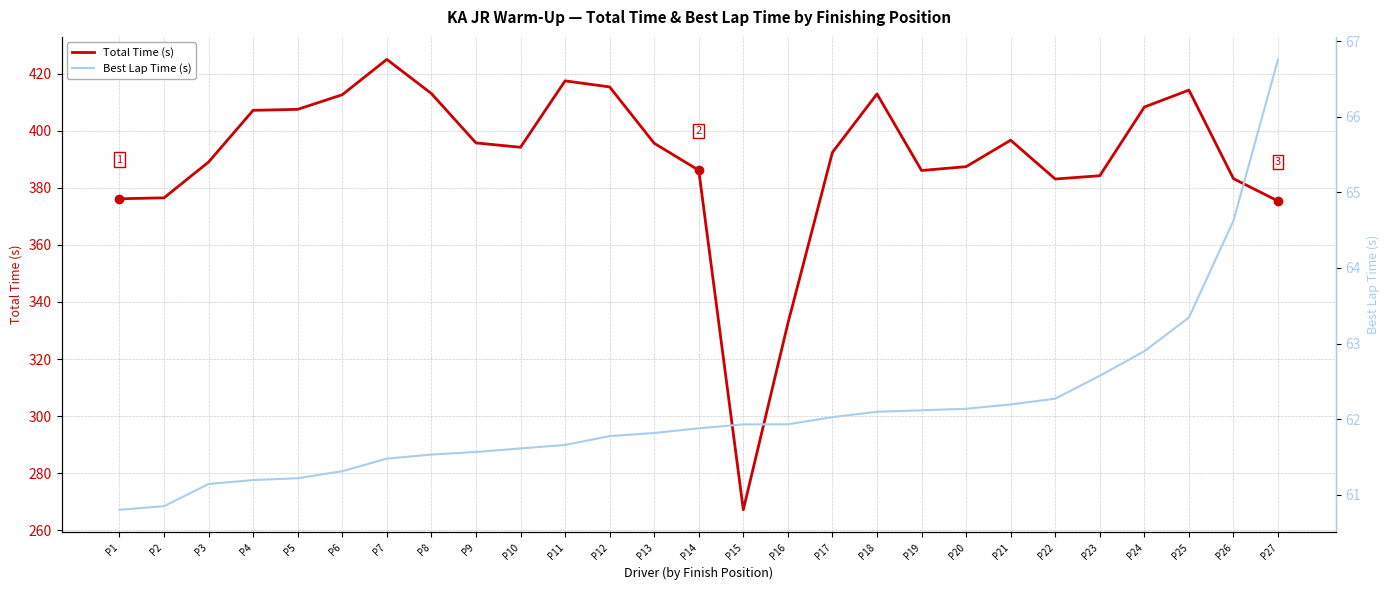

What is the difference between the Total Time (s) values at P16 and P21?

64.2